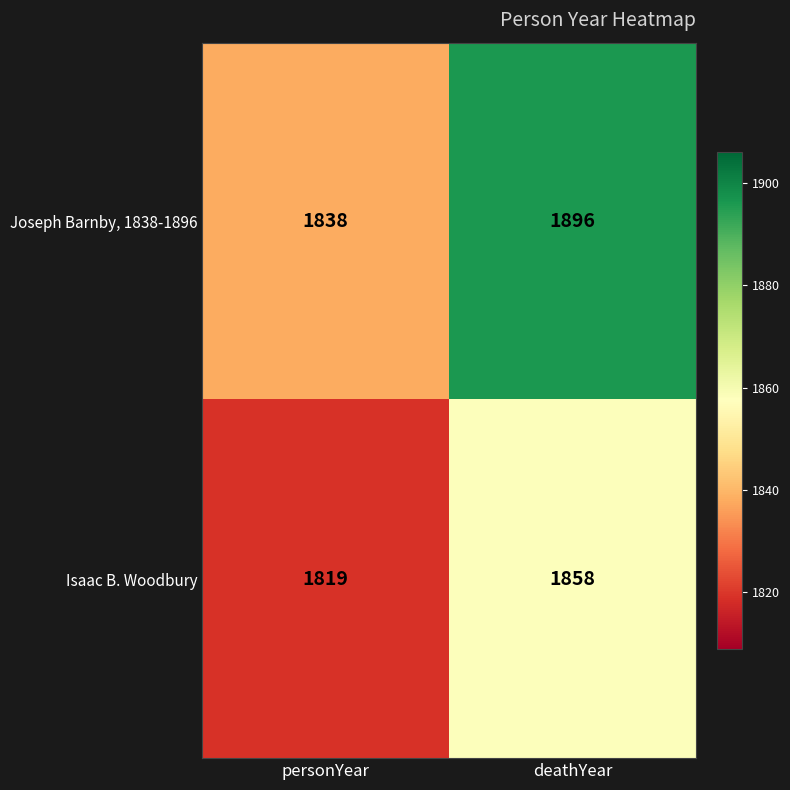

How many data points in Joseph Barnby, 1838-1896 are less than 1896?

1